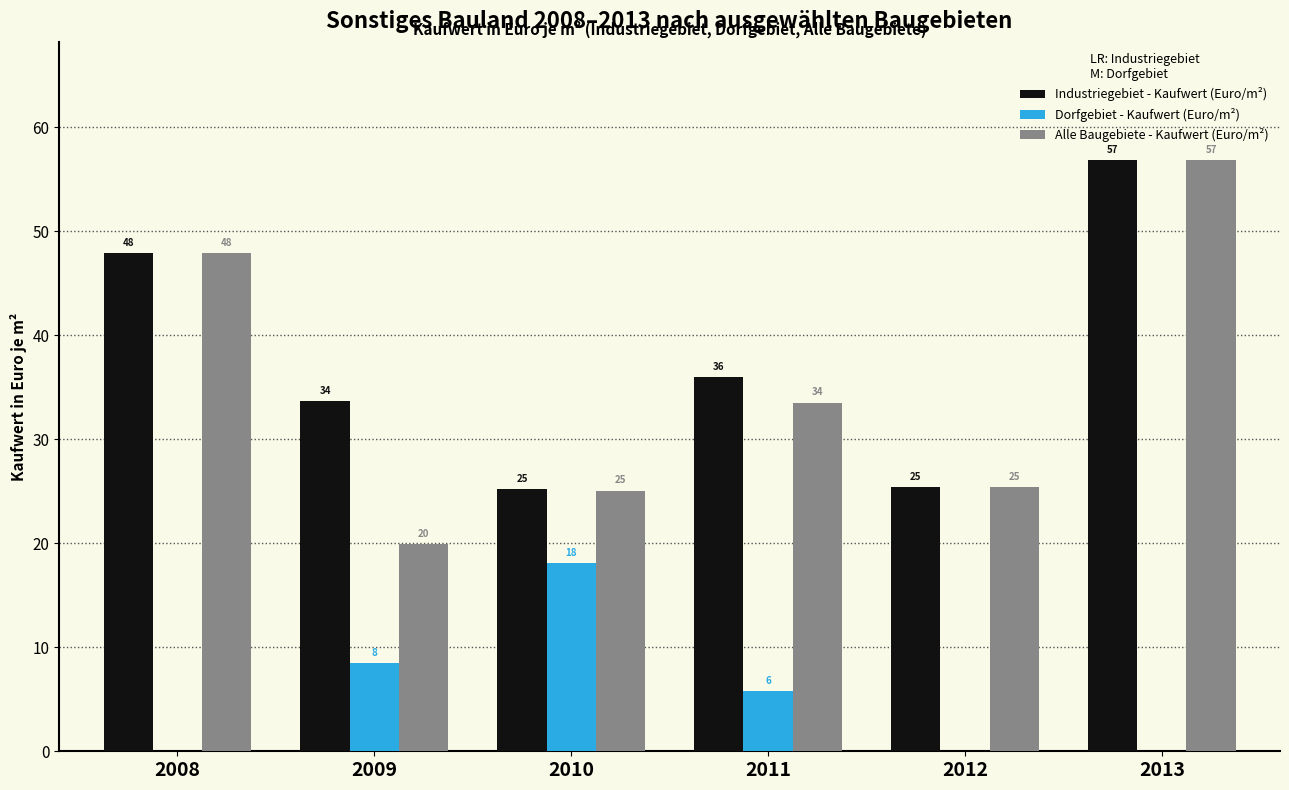

Which series has the largest total across all categories?

Industriegebiet - Kaufwert (Euro/m²)